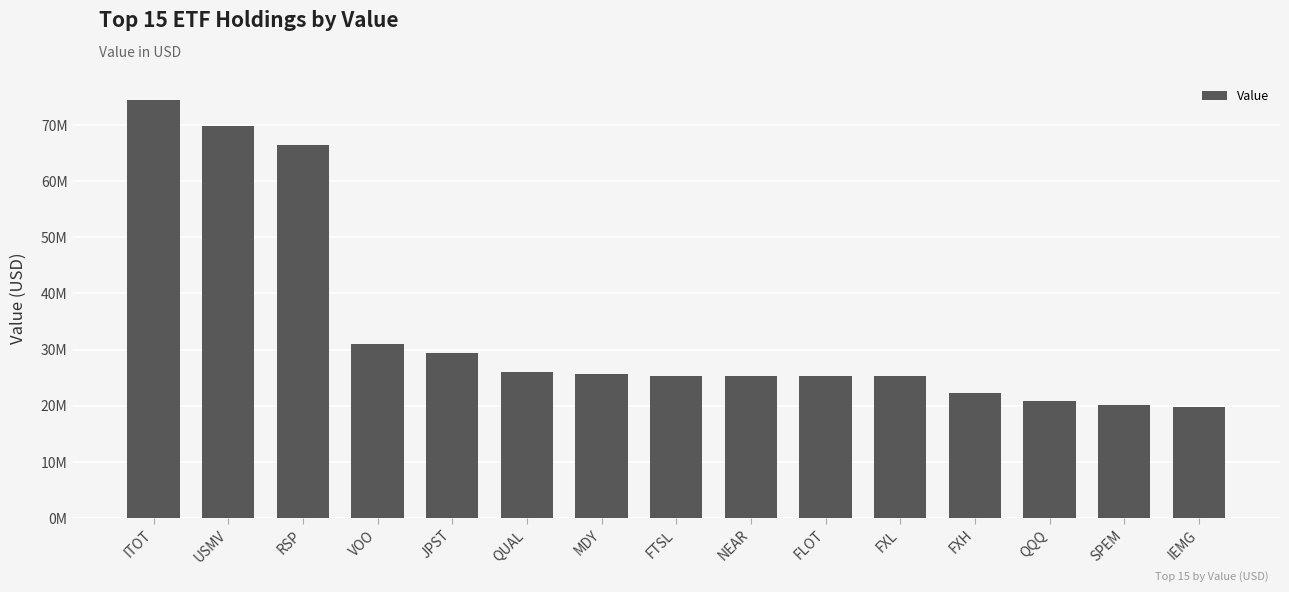

Are the bars horizontal?

No